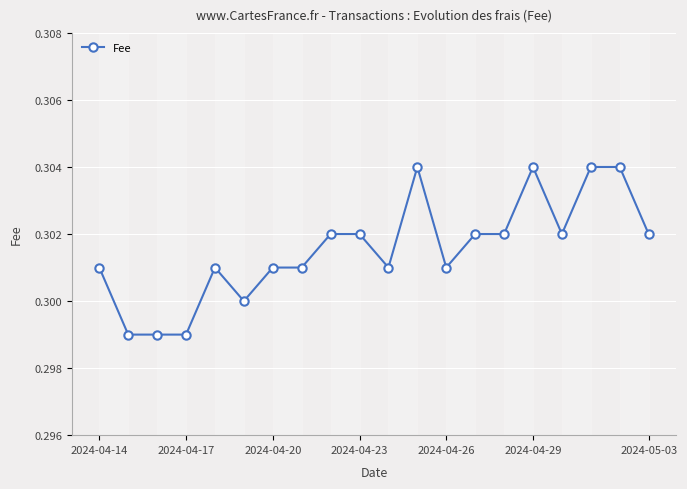

Is it true that Fee equals 0.4 at 2024-04-14?

False